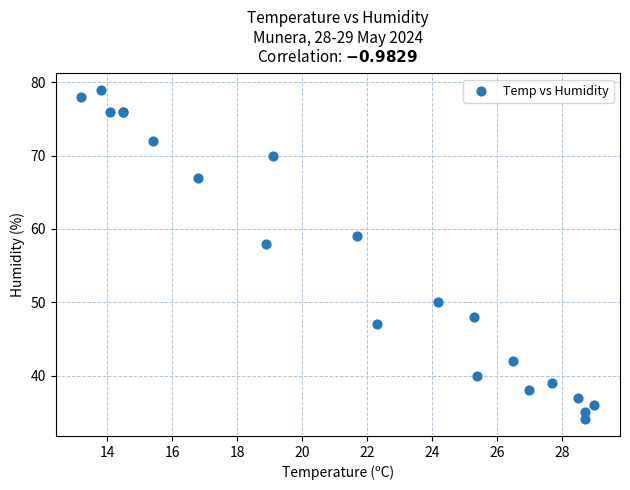

What Y value in the scatter plot is closest to 56?

58